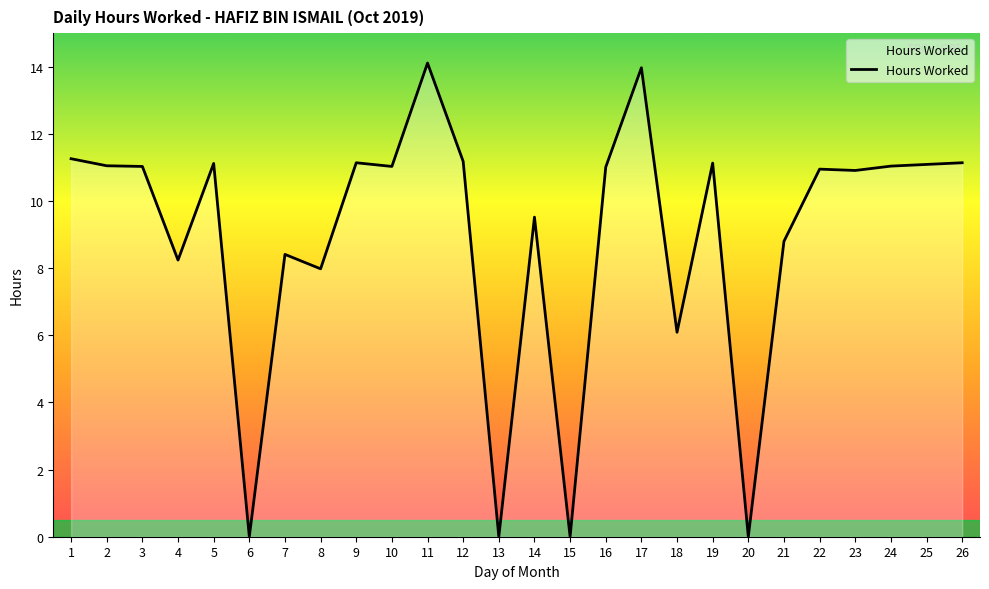

What is the change in value from 17 to 22?

-3.0